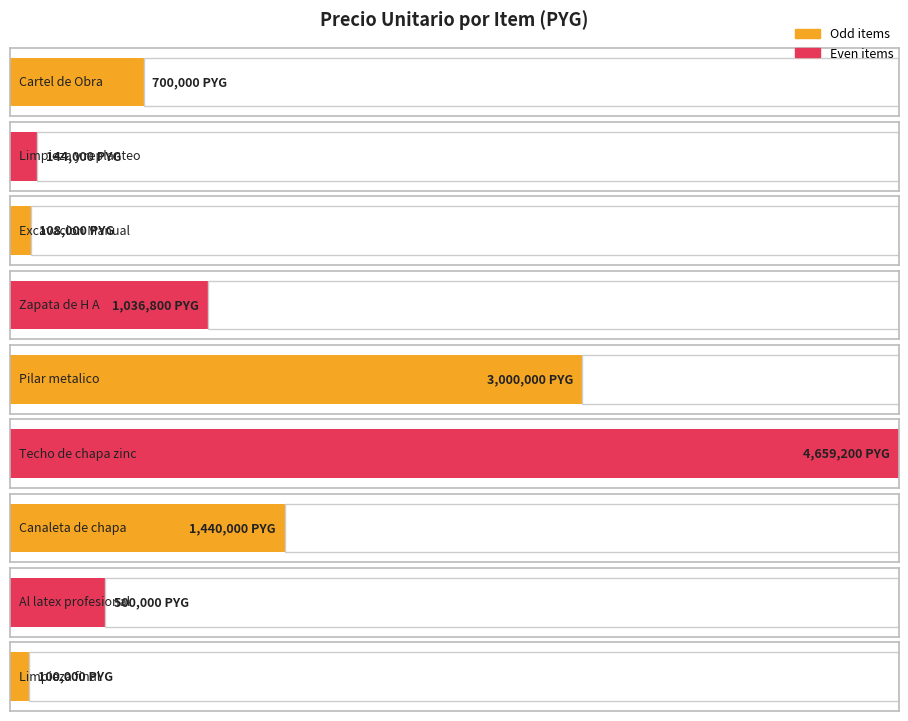

Reading left to right, what are all the values shown in this chart?

700000	144000	108000	1036800	3000000	4659200	1440000	500000	100000